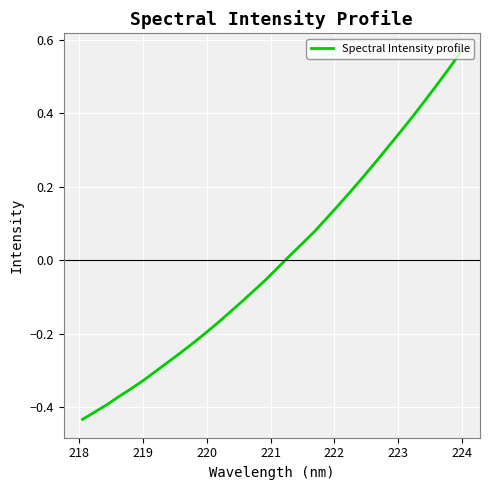

What is the difference between the maximum and minimum values?

1.0